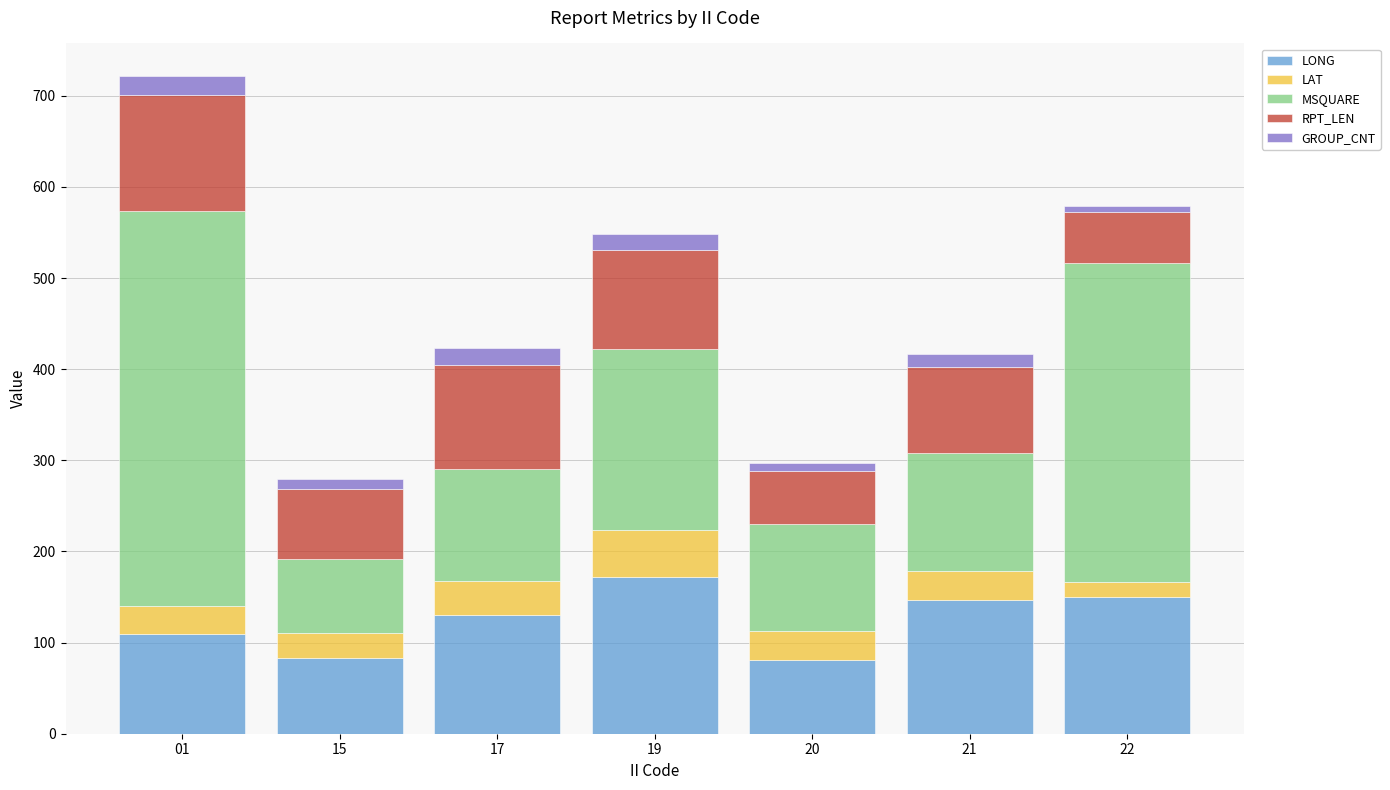

What is the difference between the second highest and minimum values in the LONG series?

69.1